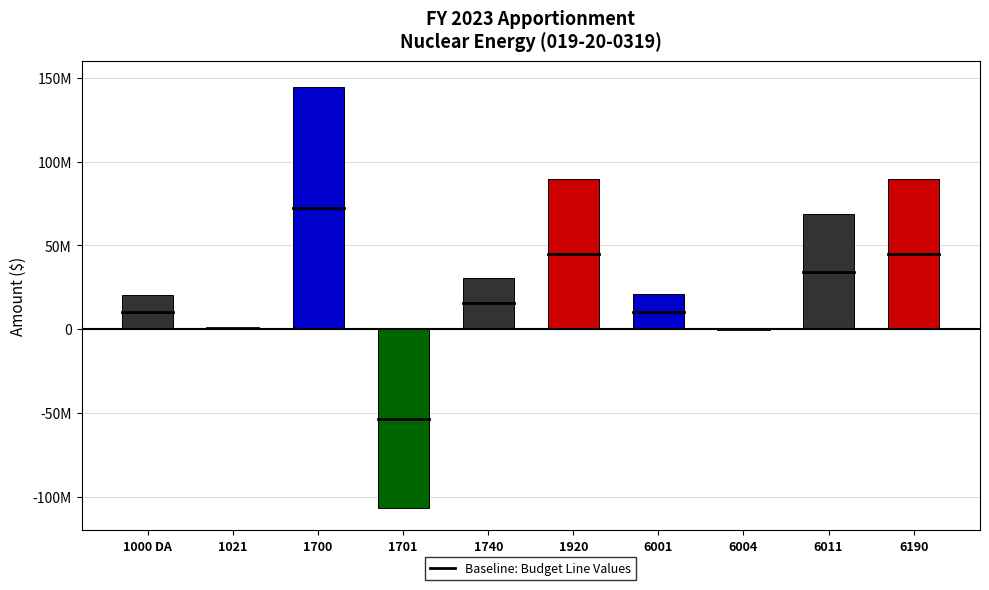

What is the minimum value shown in the chart?

-107124344